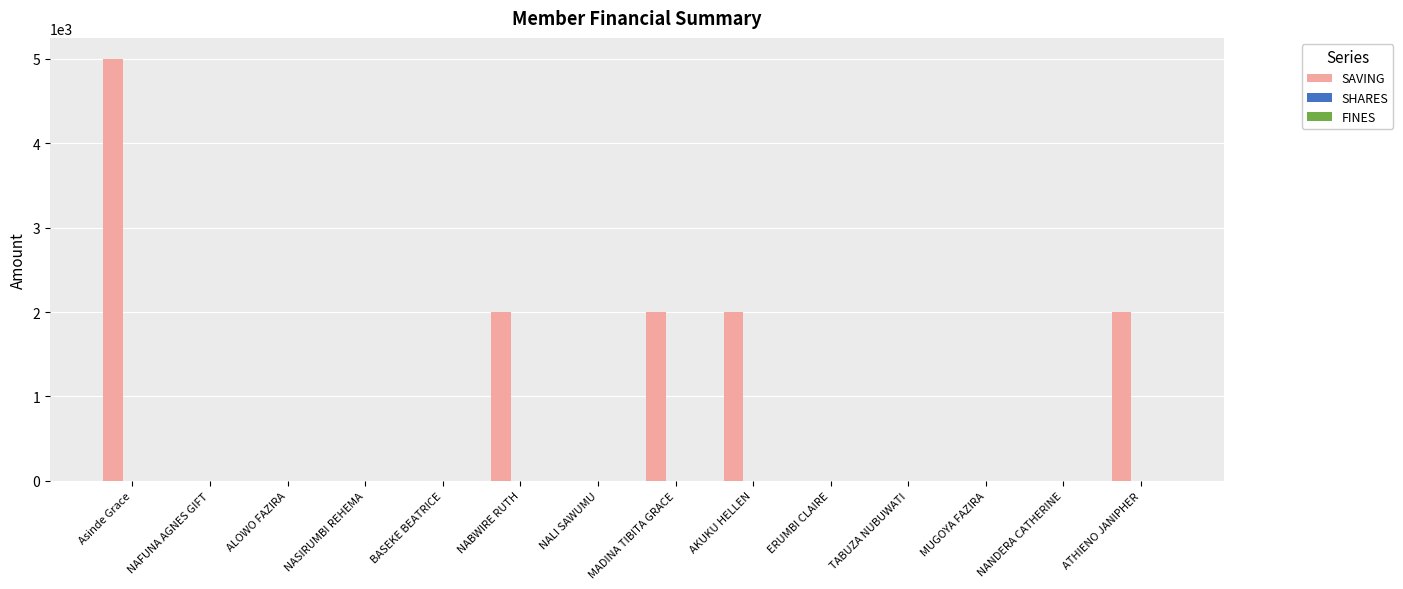

What is the greatest value displayed?

5000